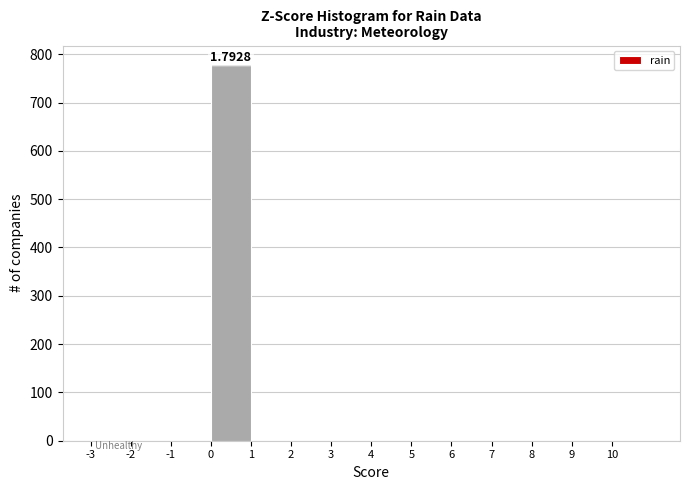

Over which range of the x-axis is the bar tallest?

0 to 1